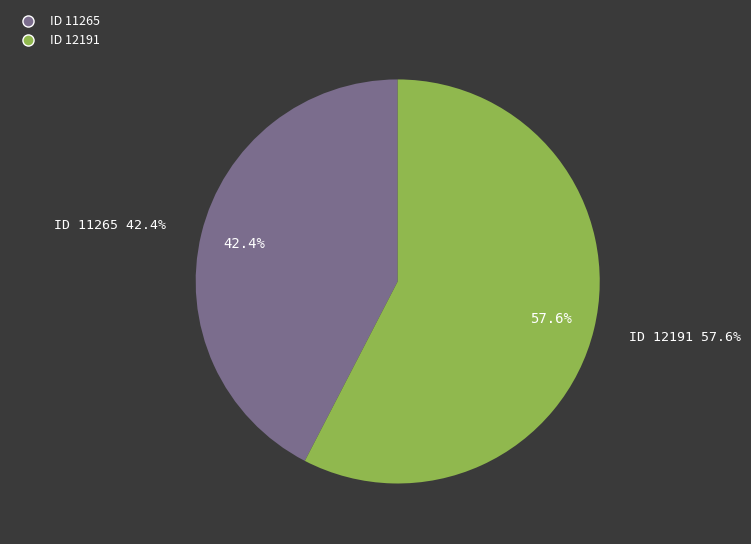

Between 12191 and 11265, which is larger?

12191